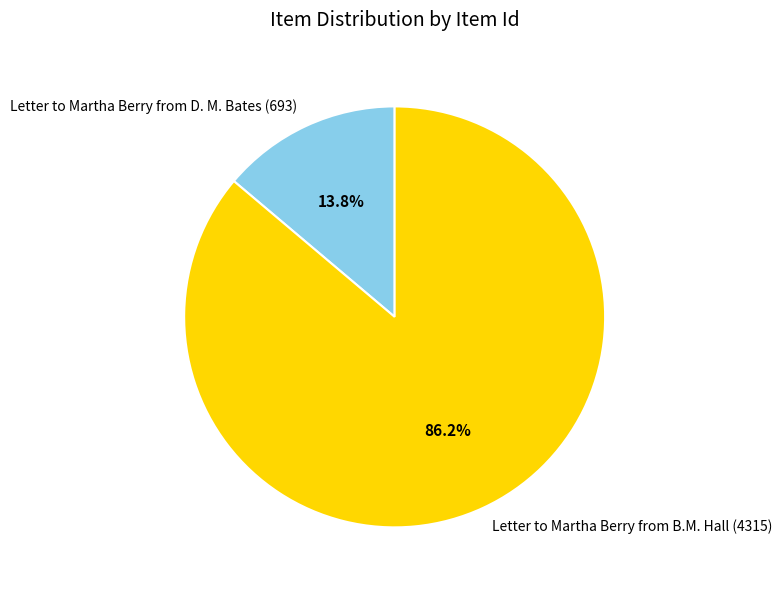

What is the smallest slice in the pie chart?

Letter to Martha Berry from D. M. Bates (693)